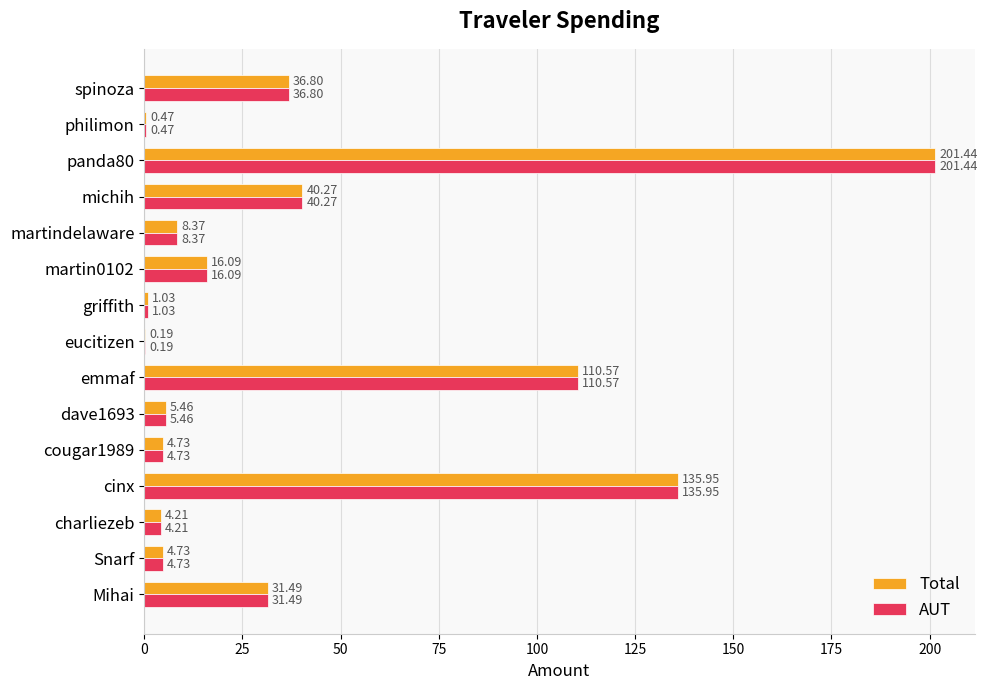

What is the sum of all Total values?

601.8